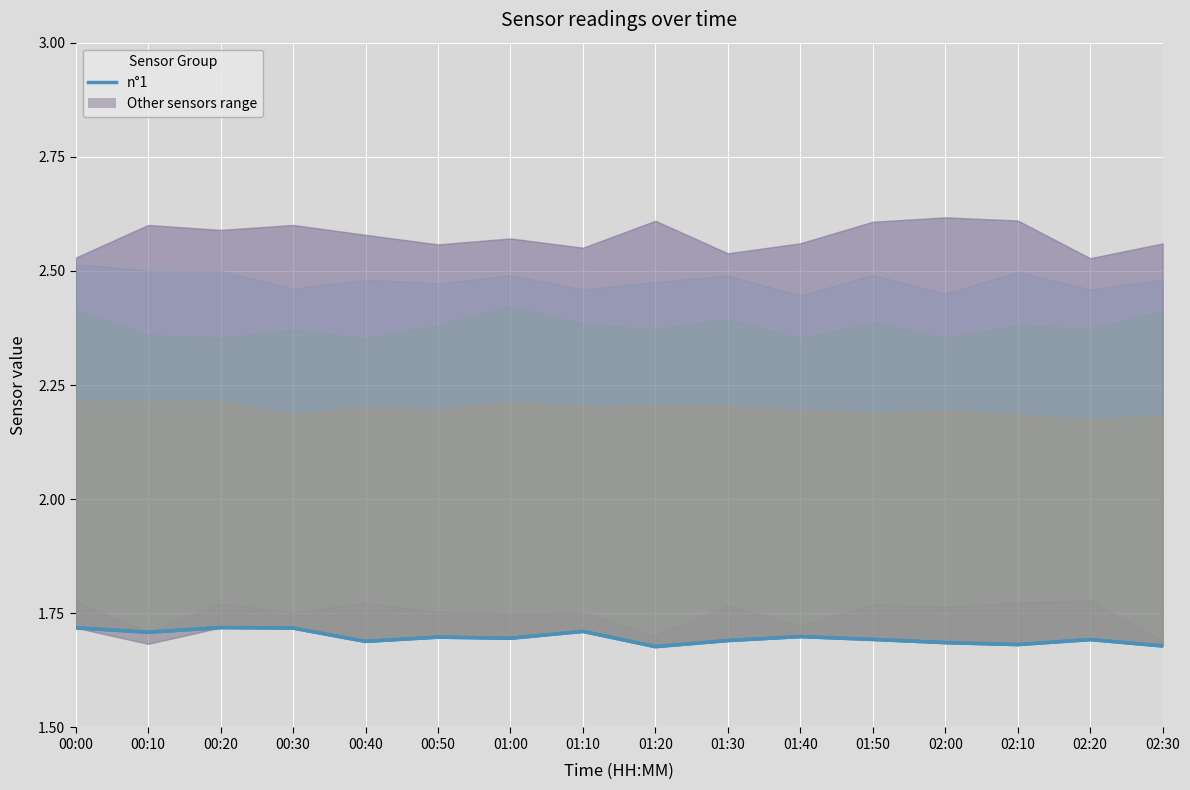

How many interior local valleys (lower than both neighbors) does the data have?

5